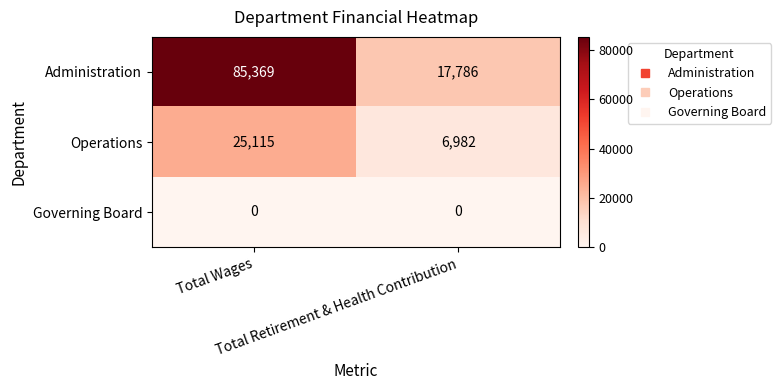

Which series changed the most between Total Wages and Total Retirement & Health Contribution?

Administration